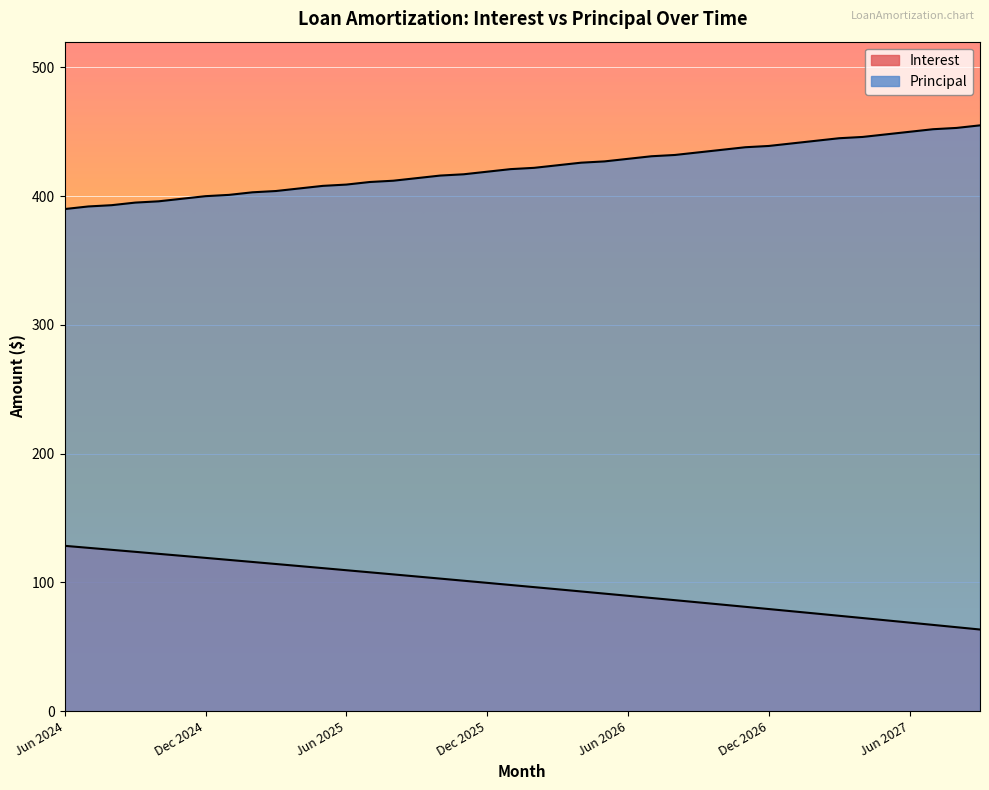

Where does the Principal series first go above 422?

Mar 2026